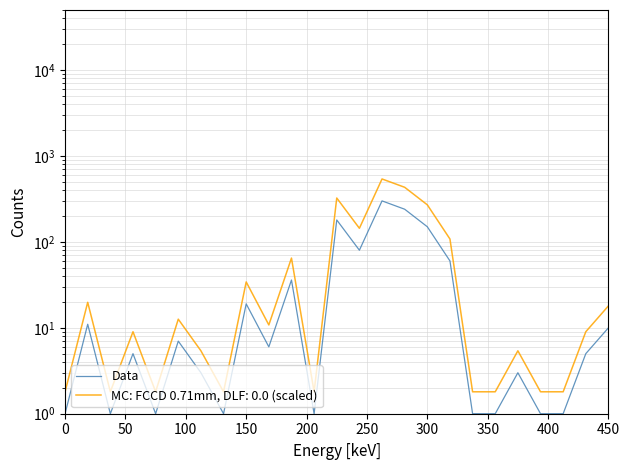

At which label is the value closest to 150?

300